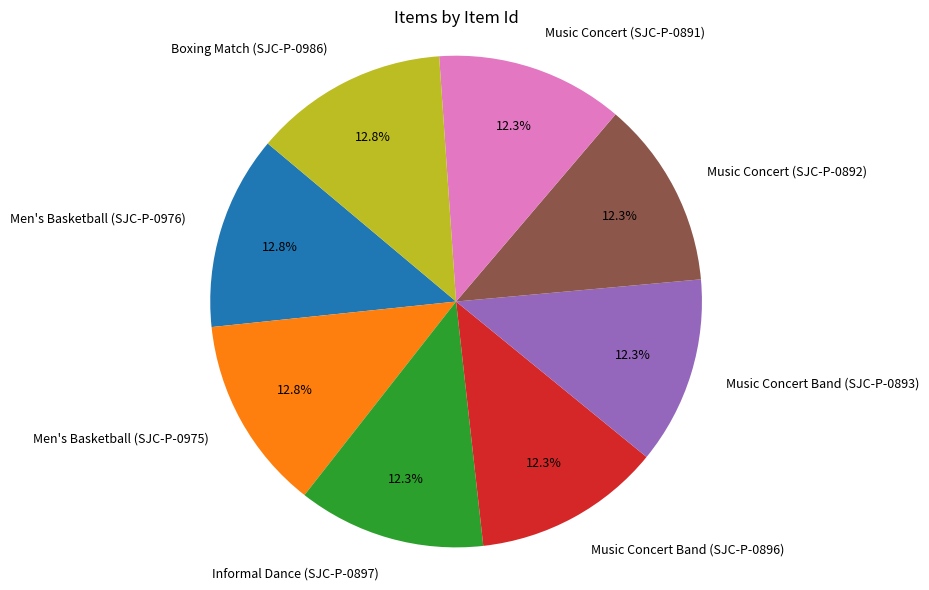

To the nearest percent, what percentage of the pie is Music Concert (SJC-P-0892)?

12%